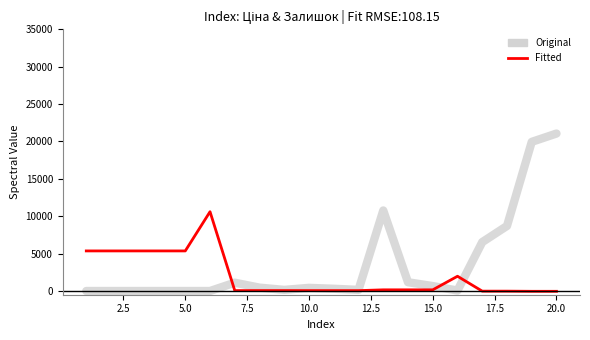

Is this an area chart (filled region under the line)?

No